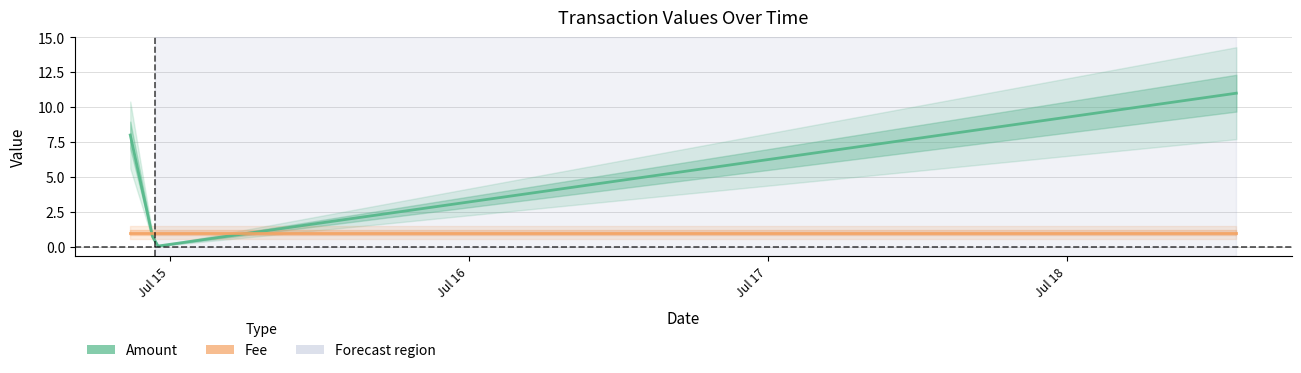

At which label does Amount first exceed 8?

2017-07-18 13:37:36